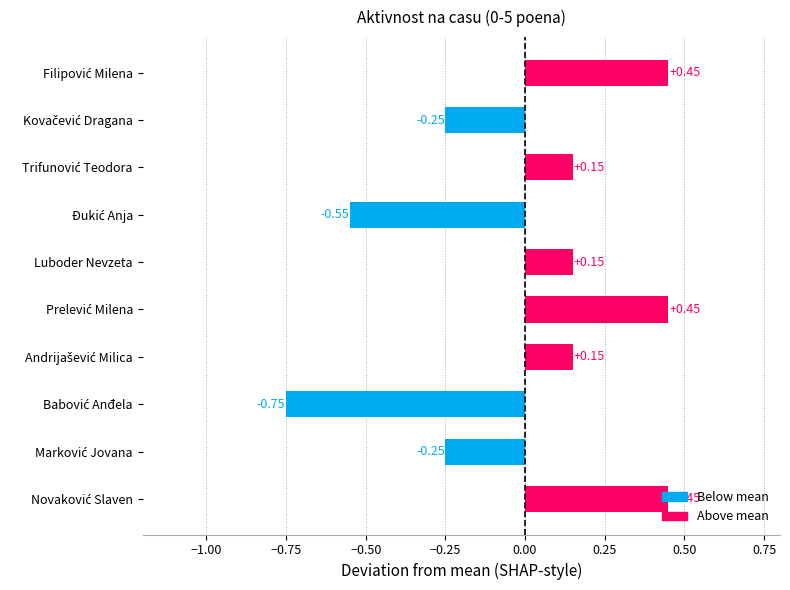

Are the bars horizontal?

Yes